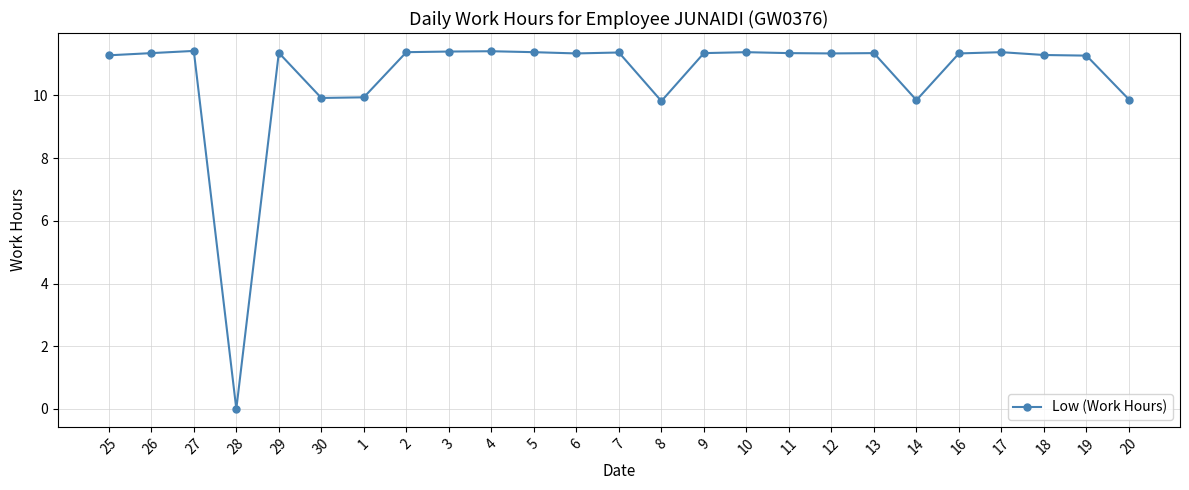

What is the greatest value displayed?

11.4